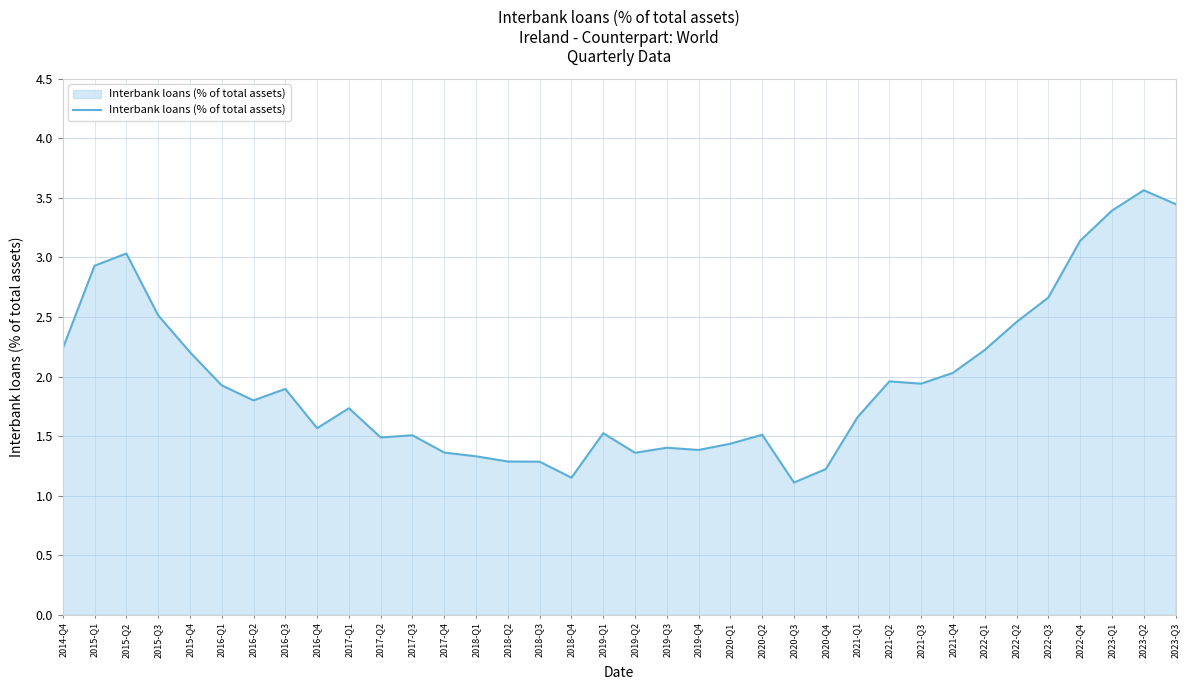

What is the smallest value displayed?

1.1